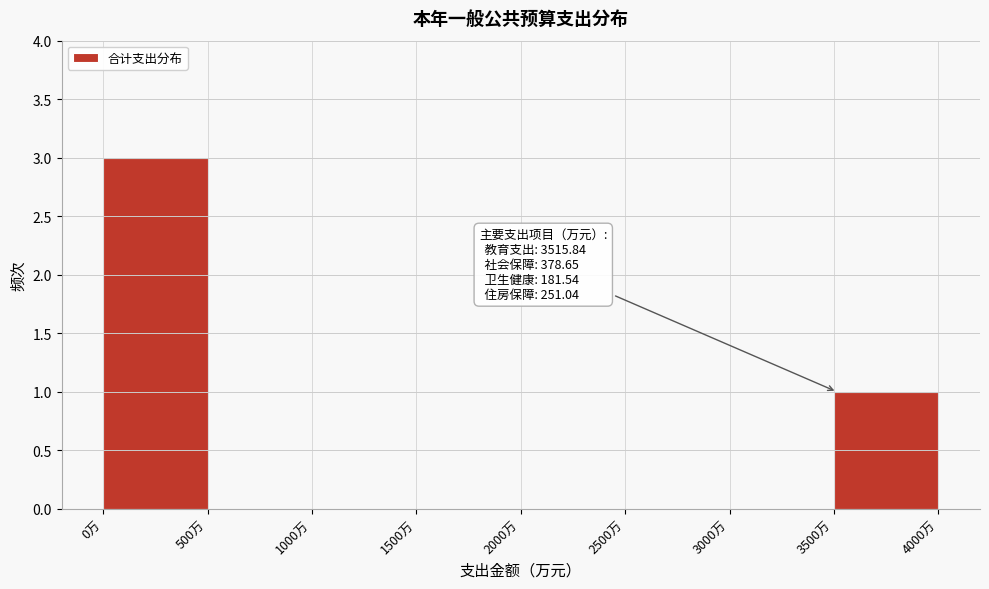

Over which range of the x-axis is the bar tallest?

0 to 500